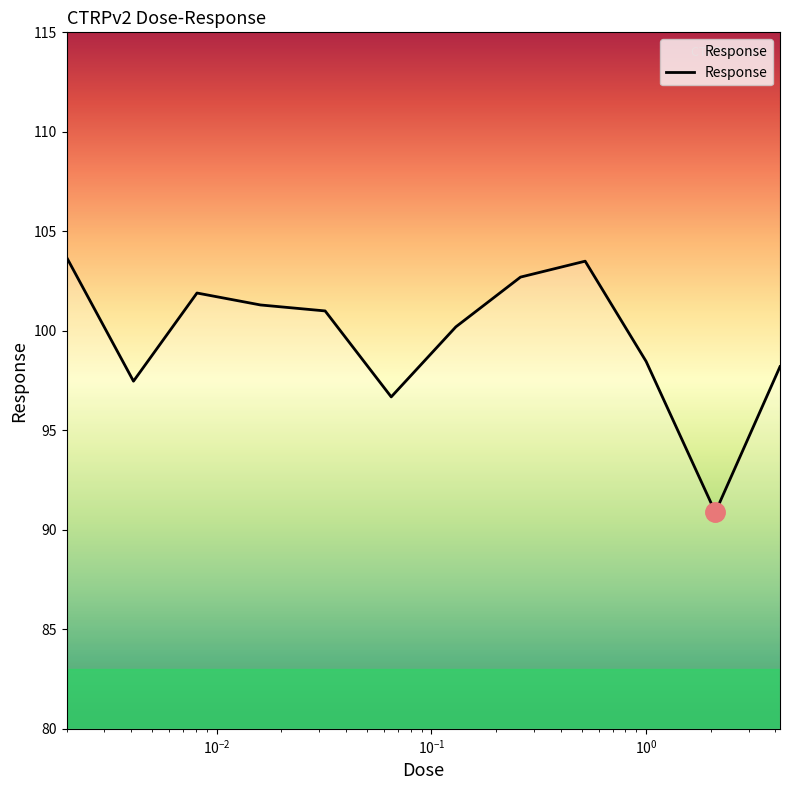

What is the average value?

99.7